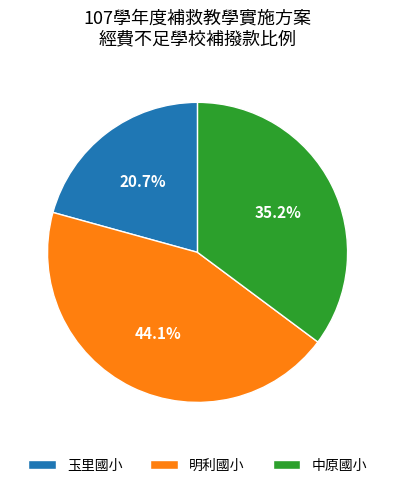

Which category has the biggest portion of the pie?

明利國小